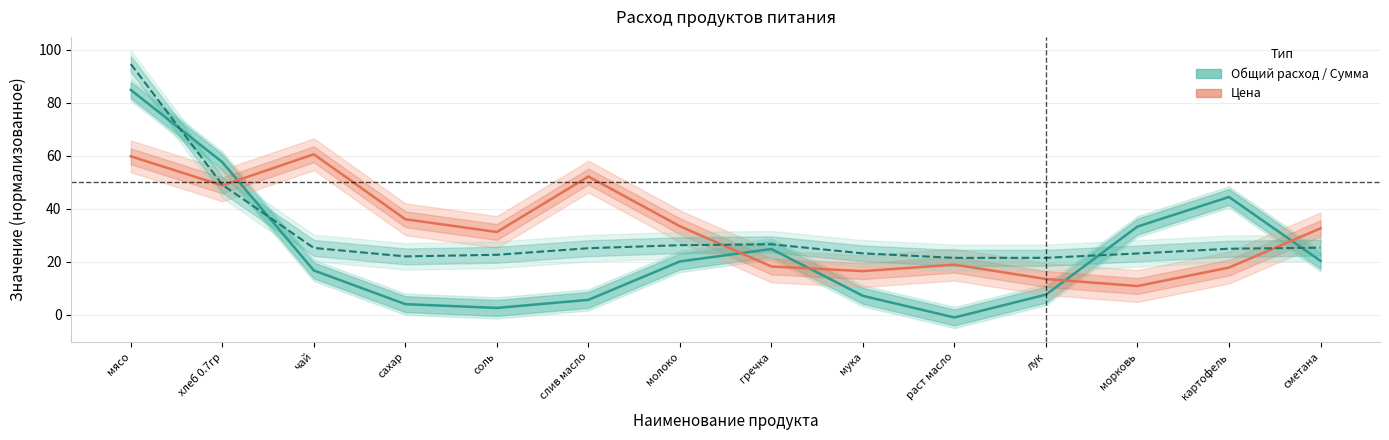

The value of Сумма в руб (норм.) at молоко is 26.2. True or false?

True